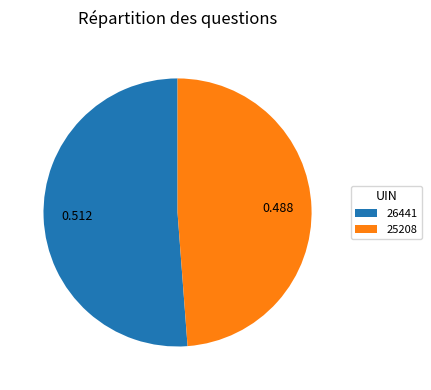

Combined, do 25208 and 26441 account for over 50%?

Yes